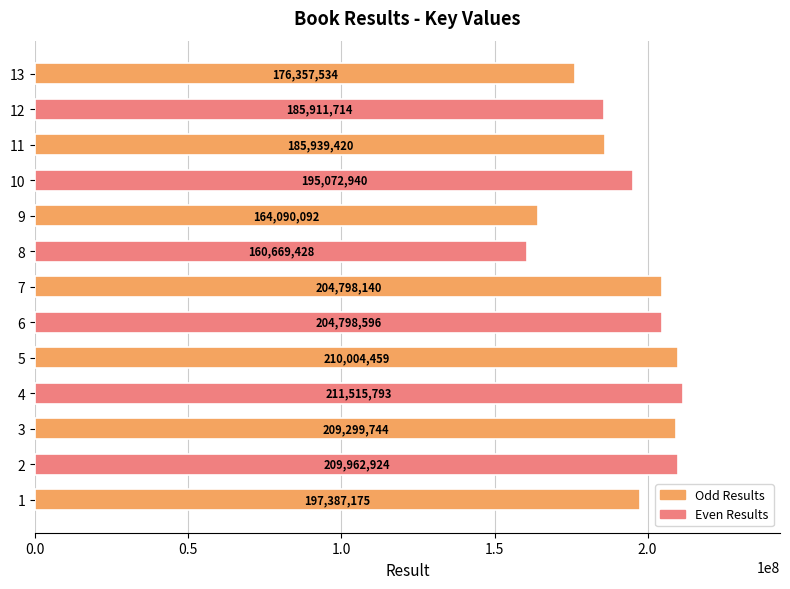

What is the maximum value shown in the chart?

211515793